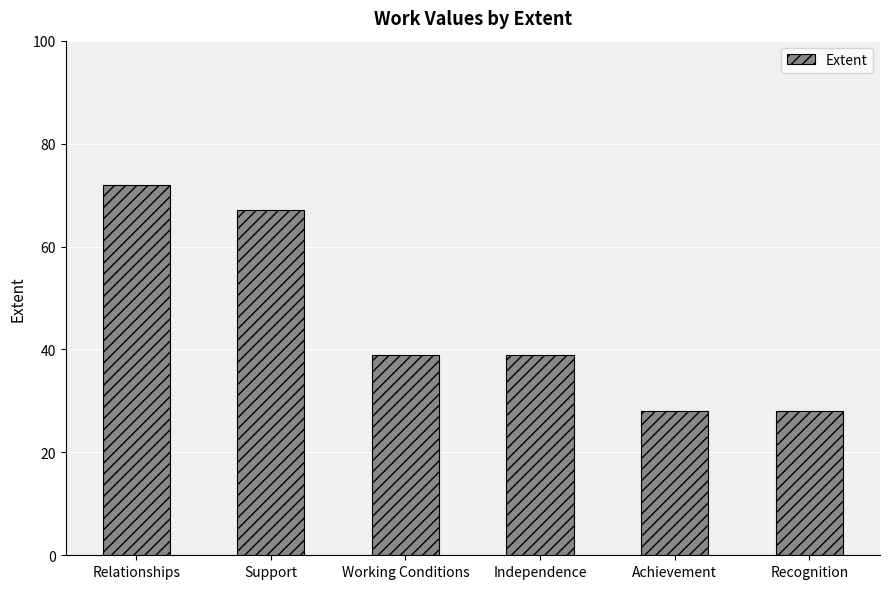

What value does the data have at Independence, to the nearest 5?

40